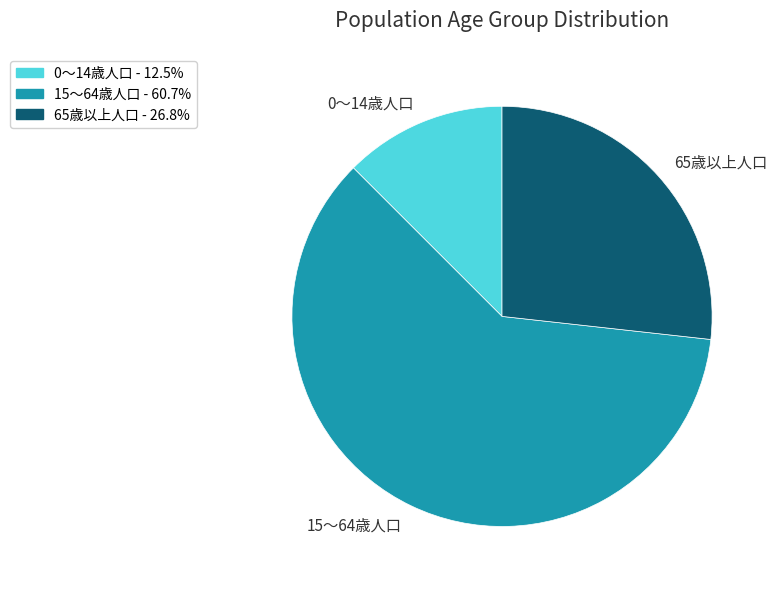

Is the sum of 65歳以上人口 and 15～64歳人口 greater than half?

Yes